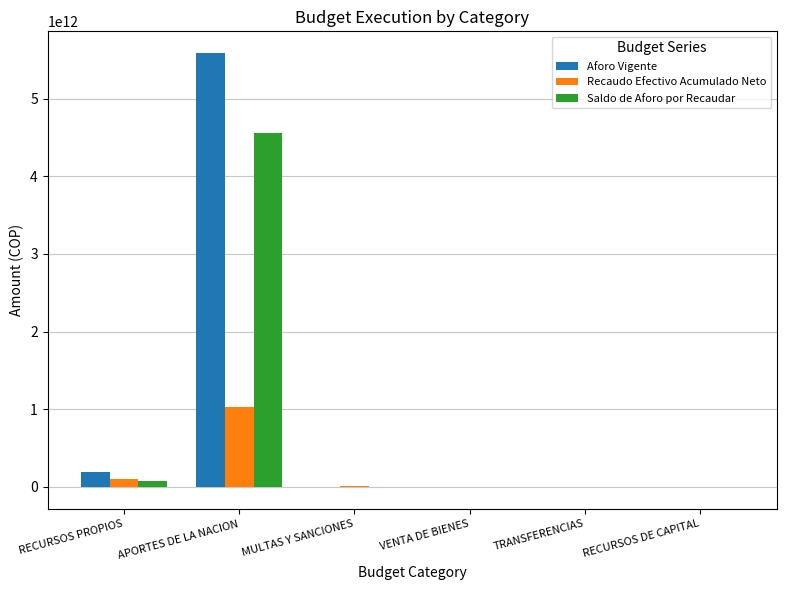

Are the bars grouped side by side (vs. stacked)?

Yes